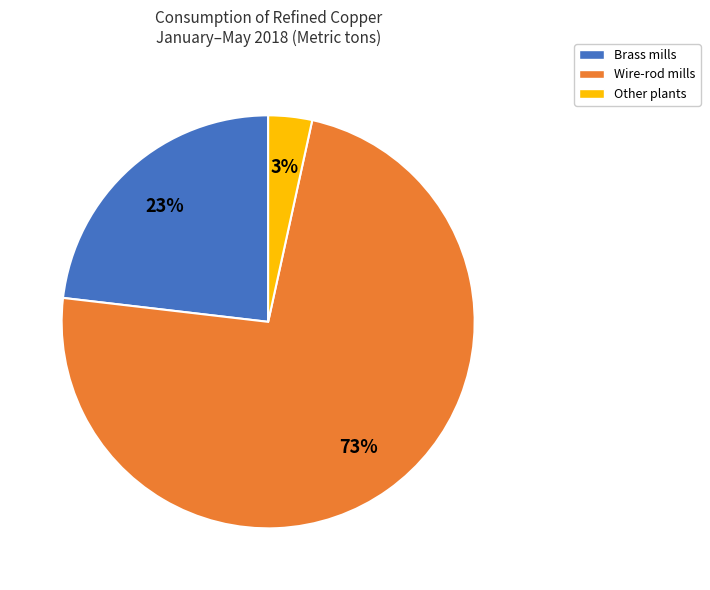

How many slices are in this pie chart?

3